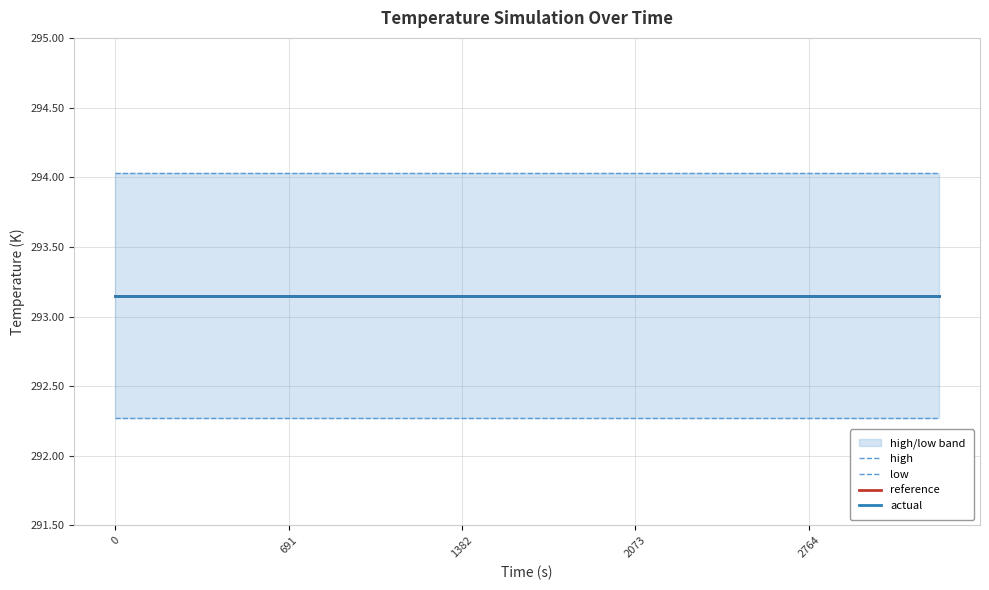

Rank the series at 10 from lowest to highest value.

low, reference, actual, high